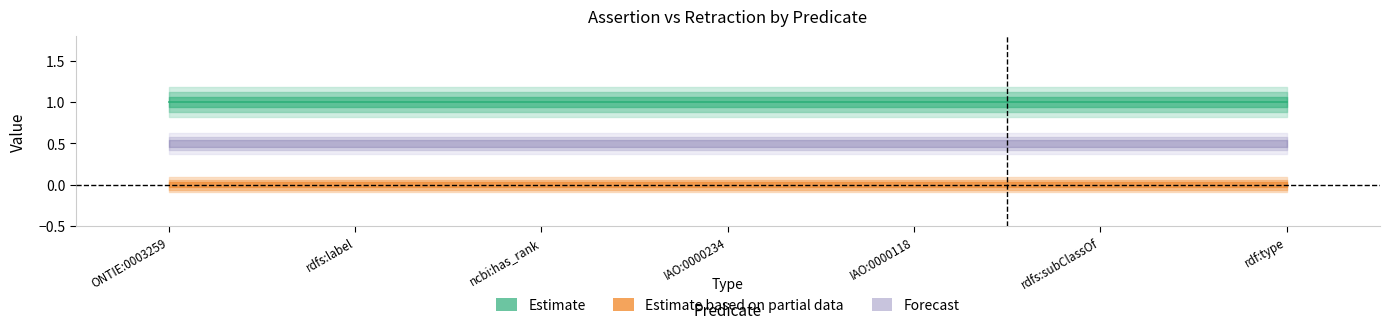

Which category has the highest value in the assertion series?

ONTIE:0003259